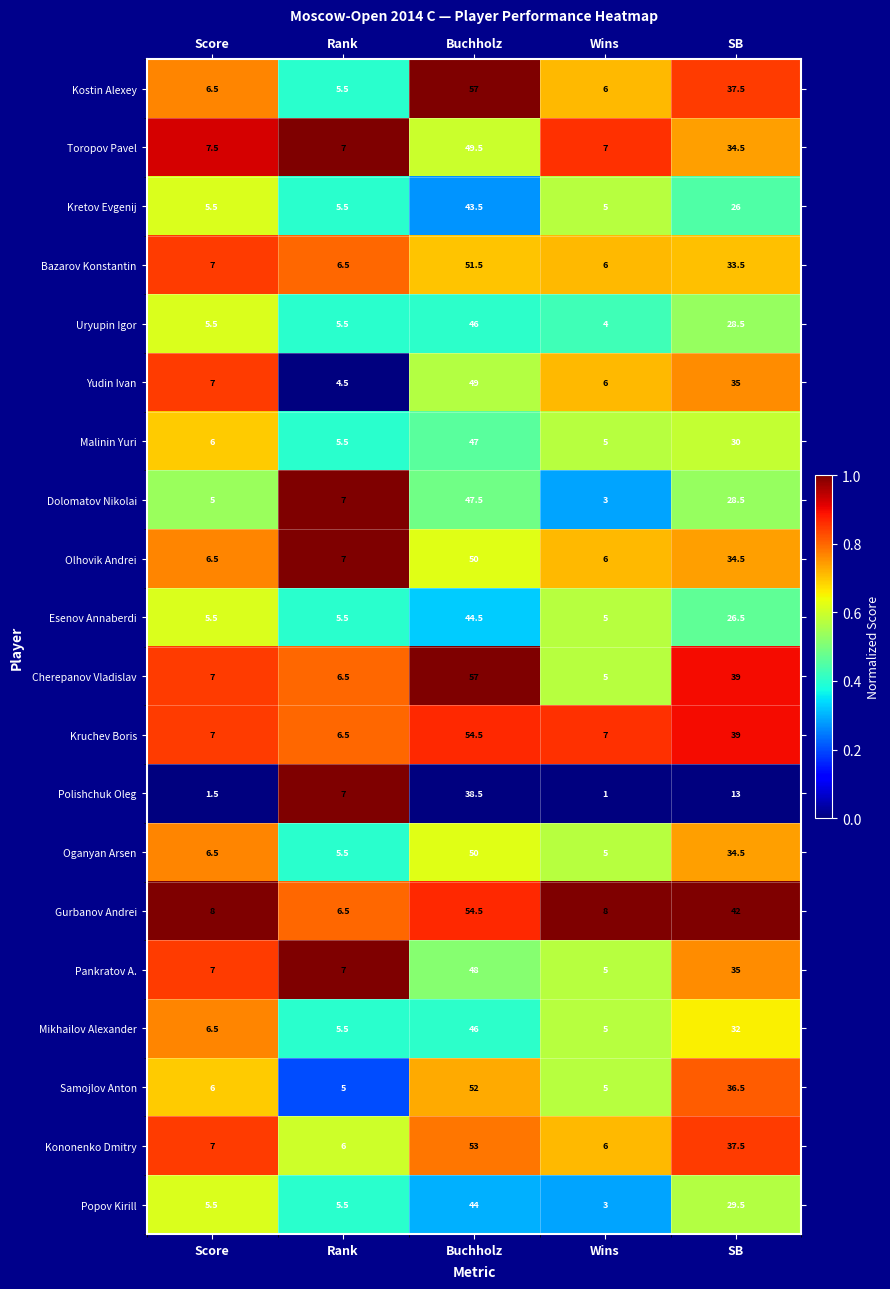

What is the spread (max minus min) of values at Buchholz?

18.5